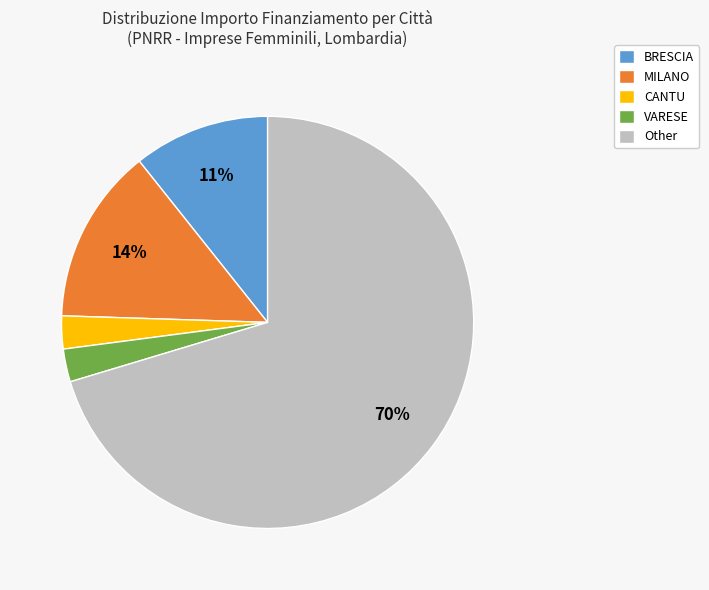

What is the largest slice in the pie chart?

Other